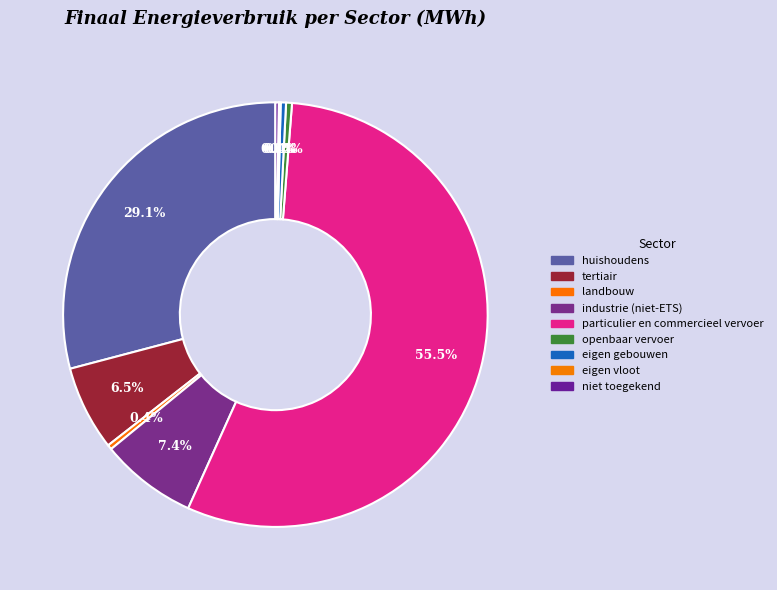

Is particulier en commercieel vervoer the majority of the pie?

Yes